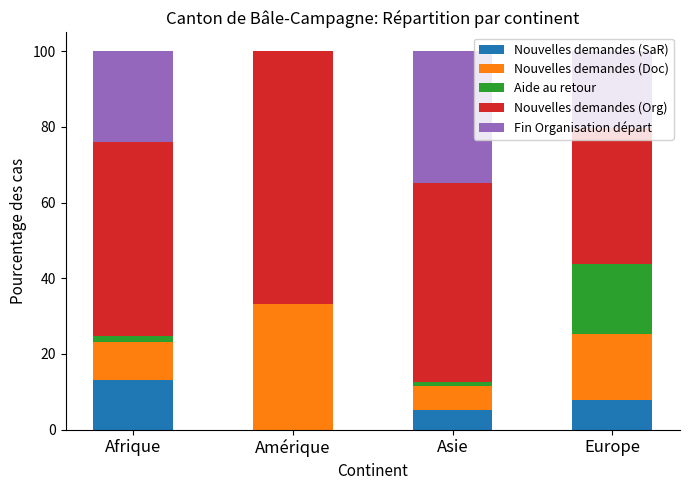

What is the maximum value for Nouvelles demandes (SaR)?

13.2